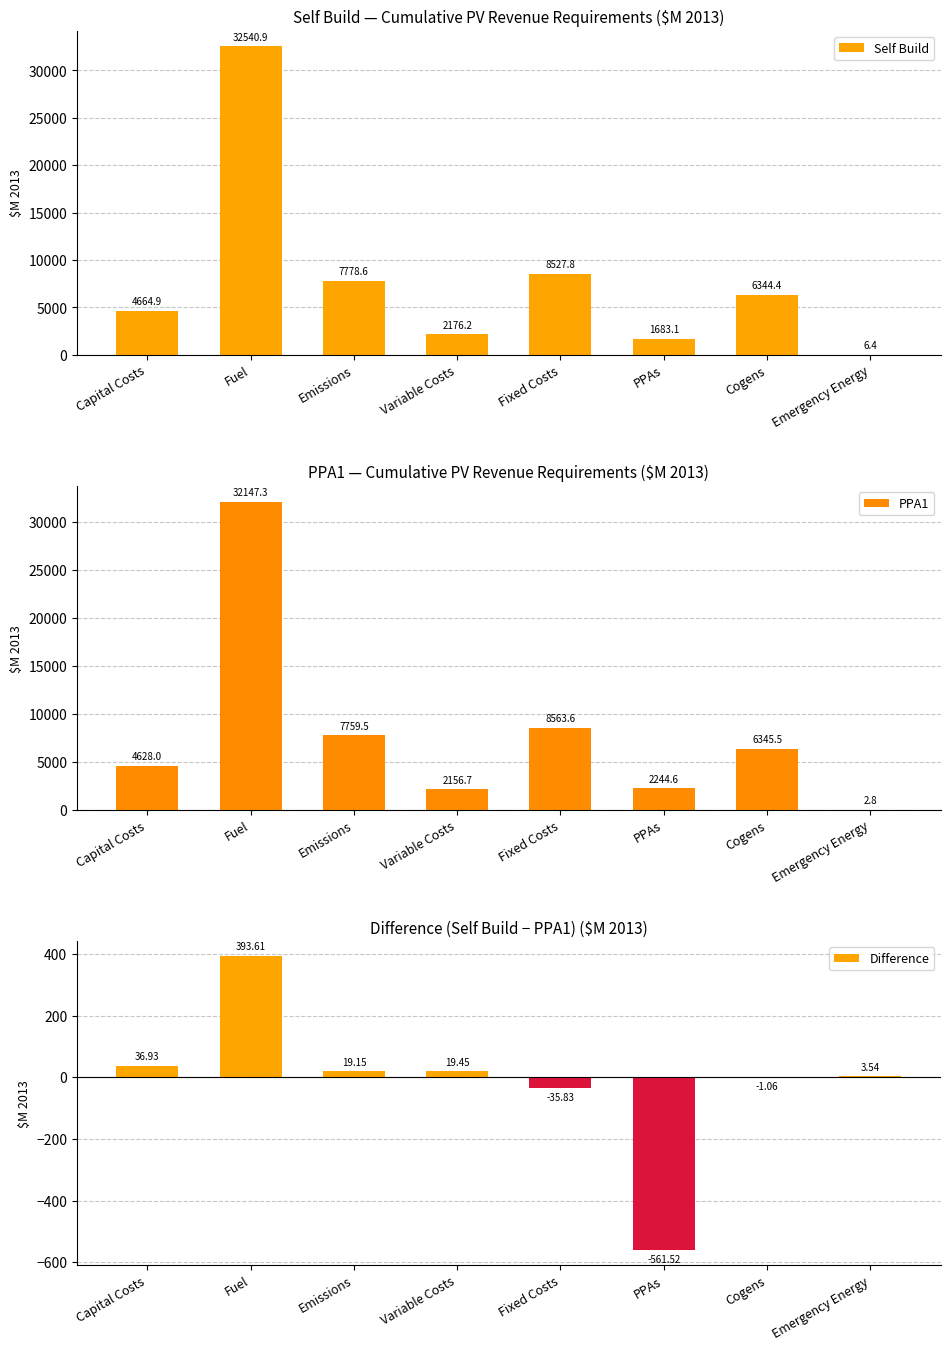

How many categories are shown in the chart?

8